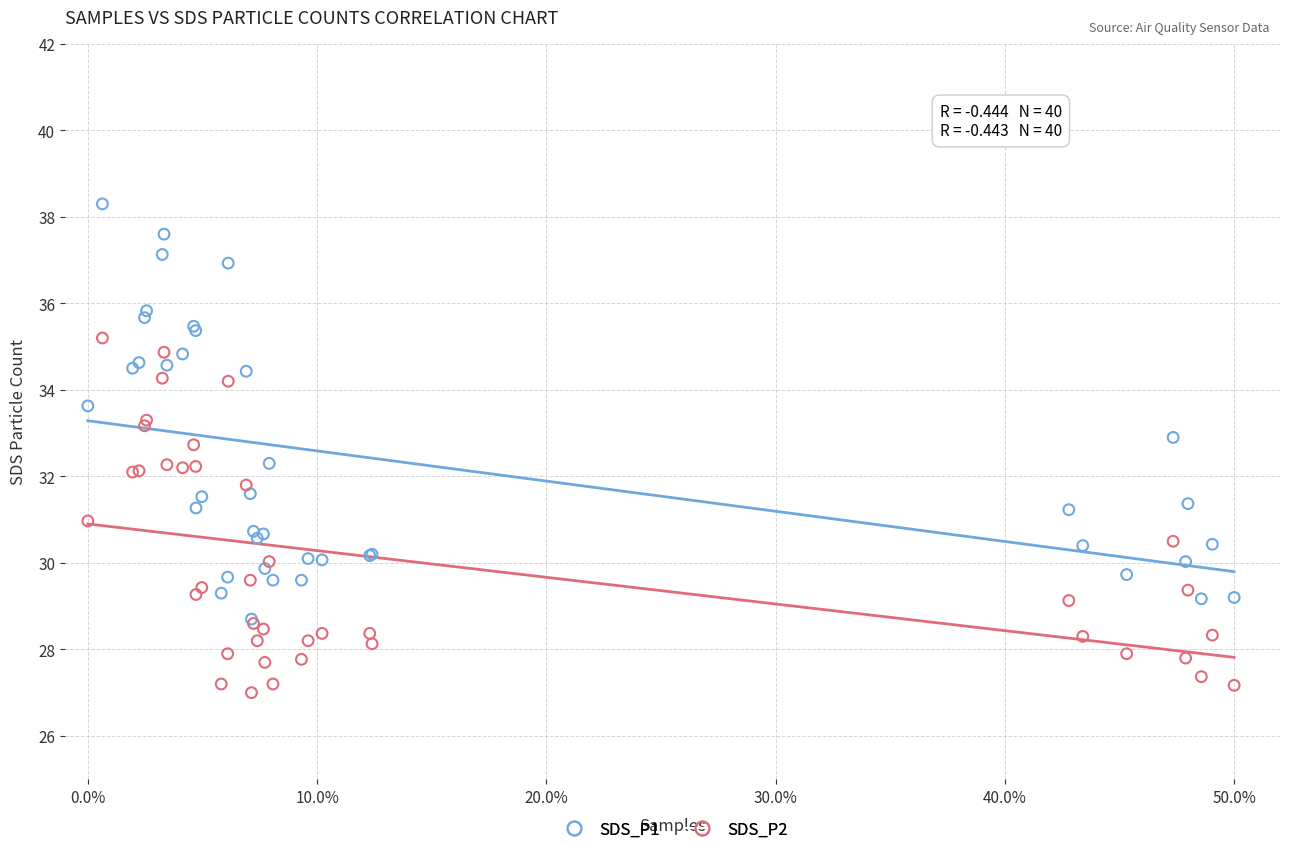

Which series reaches the maximum Y coordinate?

SDS_P1